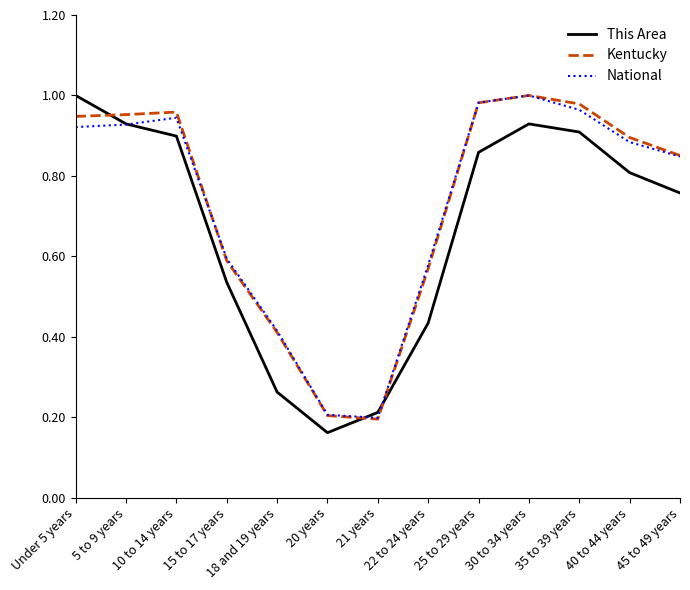

Which series has the largest range (max minus min)?

This Area